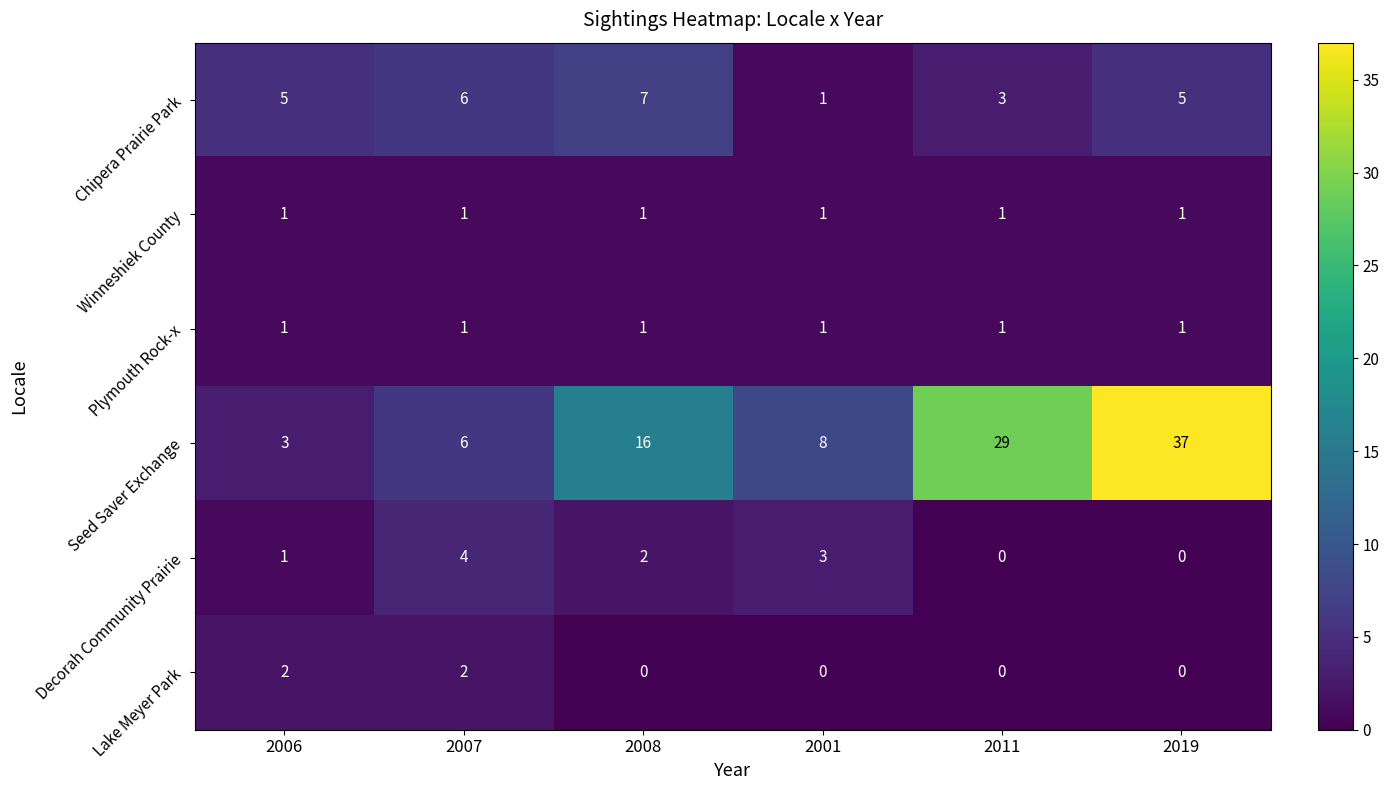

What is the sum of all Chipera Prairie Park values?

27